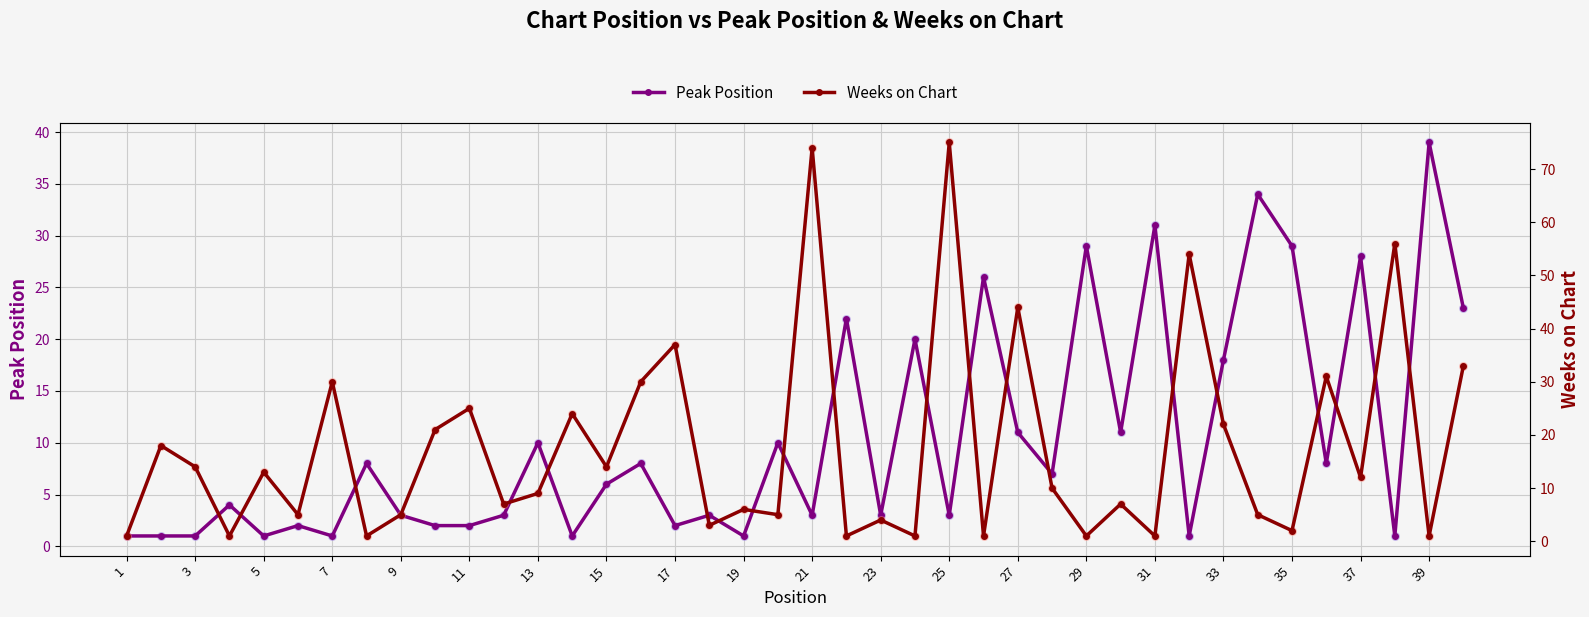

At how many categories does at least one series exceed 14?

24